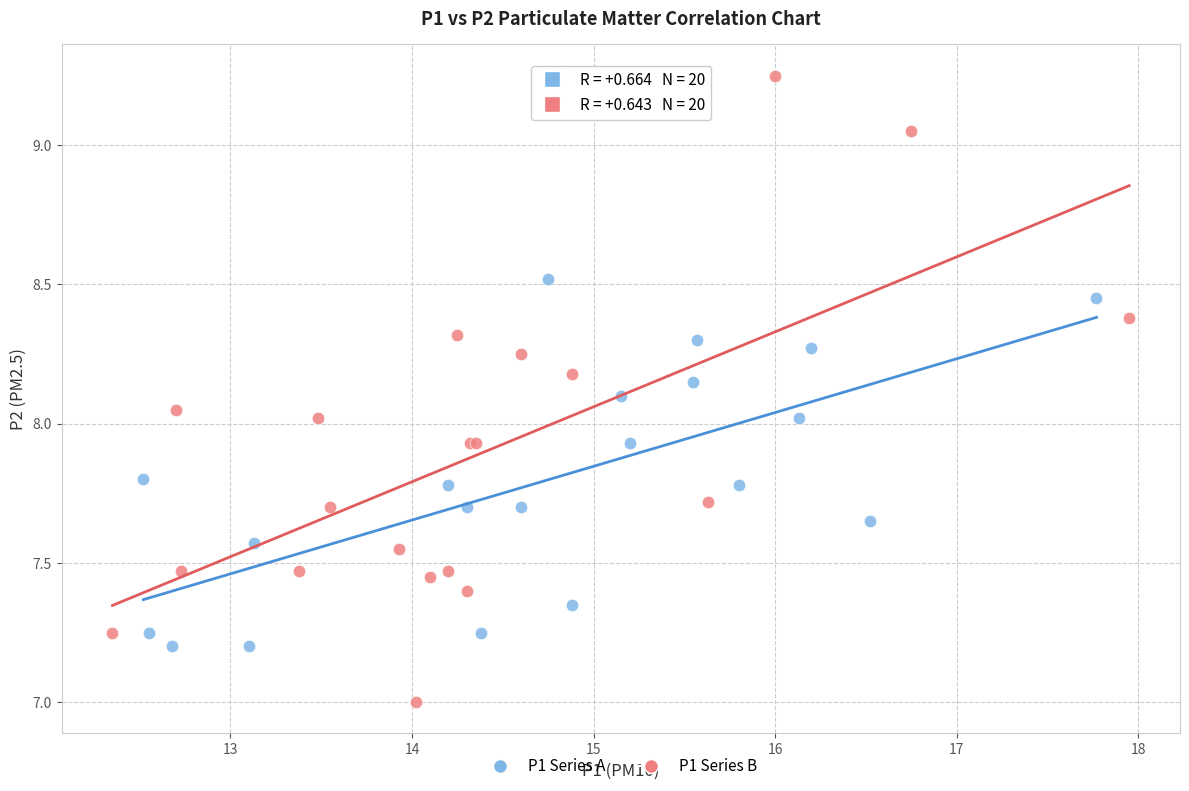

Which series has the largest Y range (max minus min)?

P1 Series B